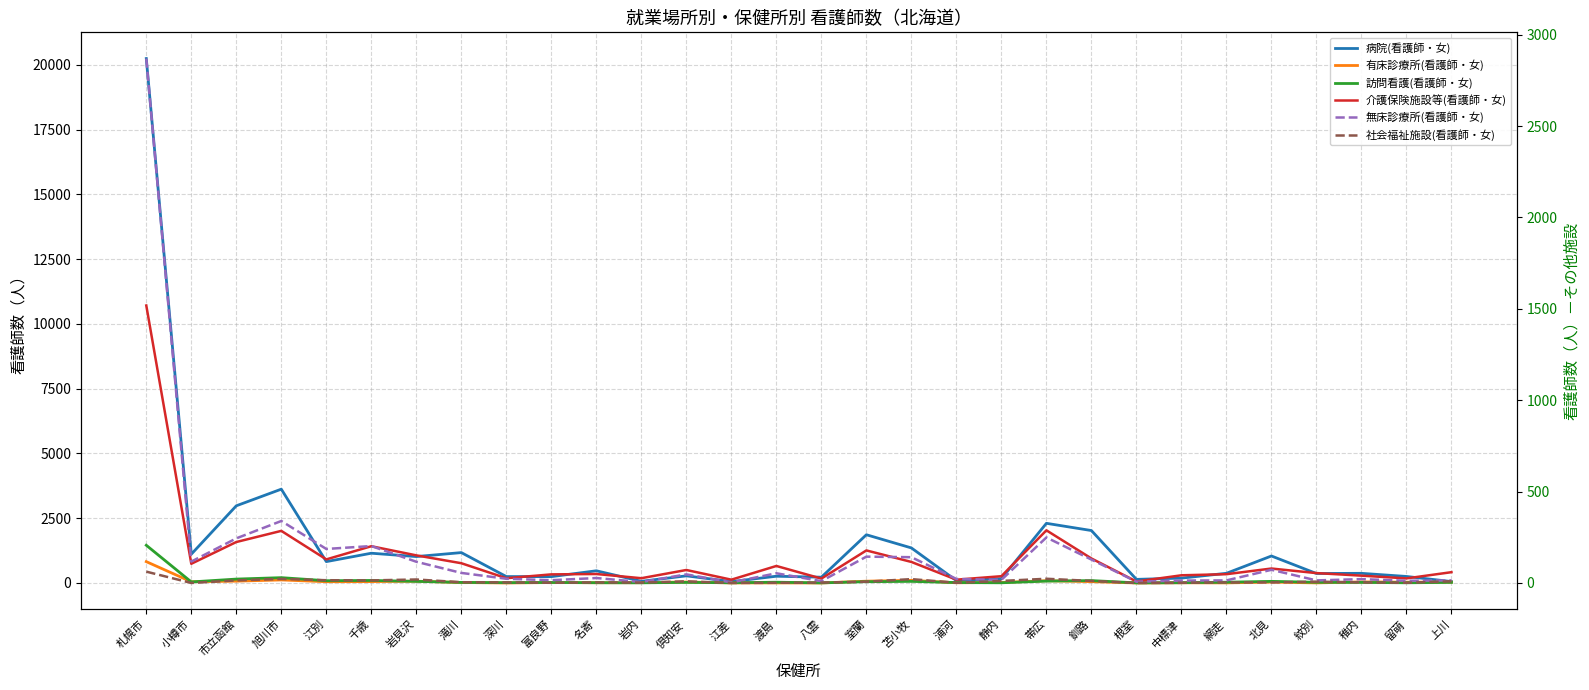

At which category does 無床診療所(看護師・女) reach its first local valley?

小樽市